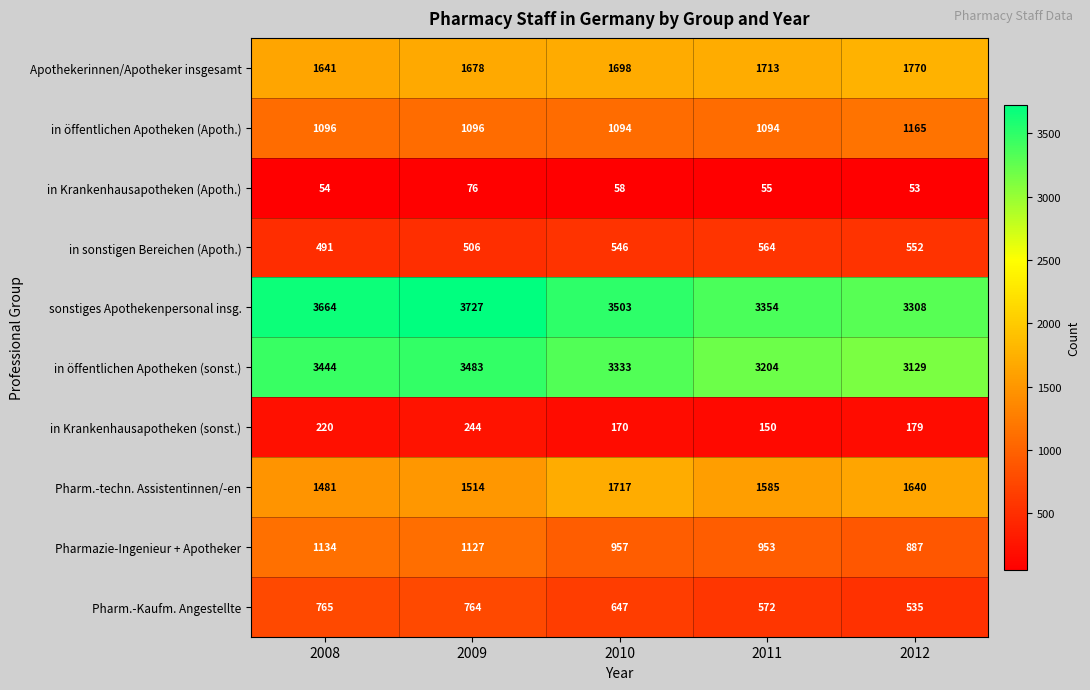

What is the sum of all Apothekerinnen/Apotheker insgesamt values?

8500